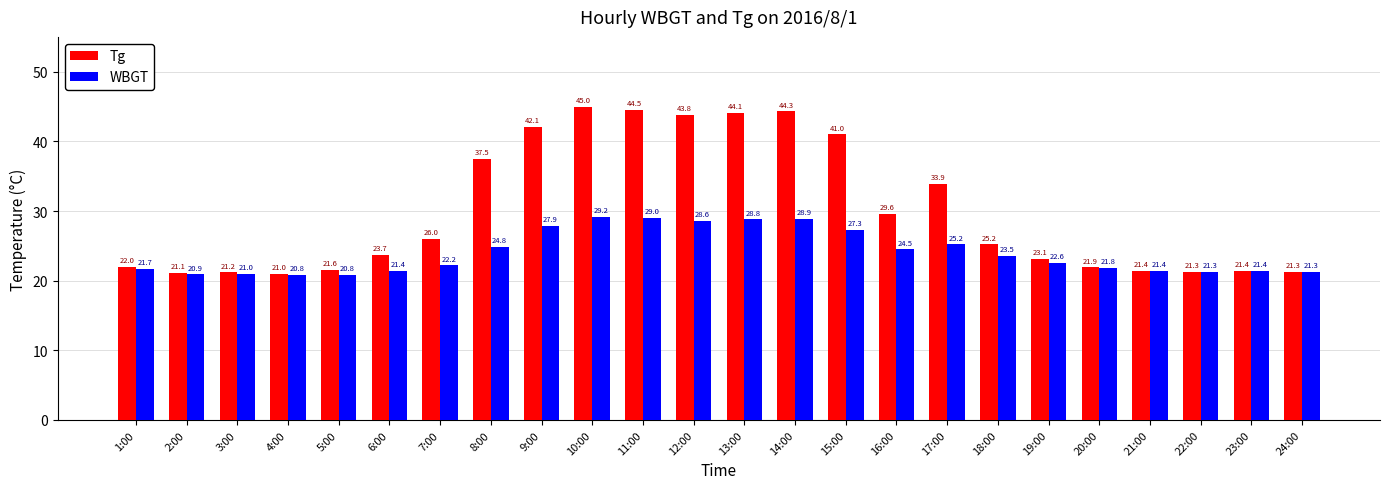

The WBGT series shows 20.8 at 5:00. True or false?

True